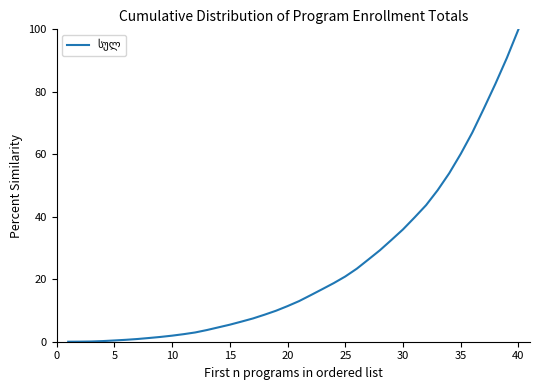

What is the difference between the maximum and minimum values?

100.0